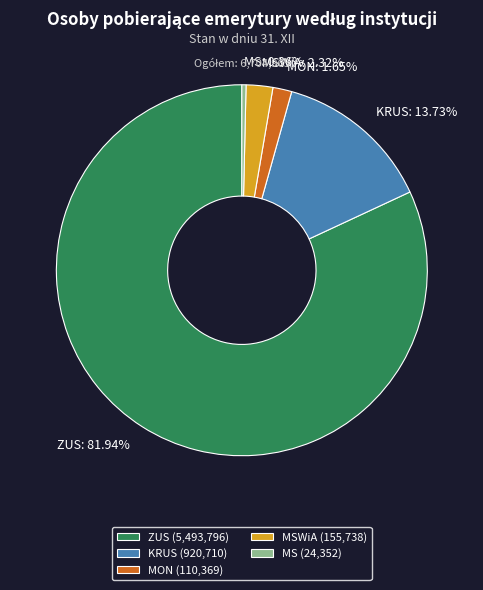

What percentage is the KRUS slice, to the nearest percent?

14%